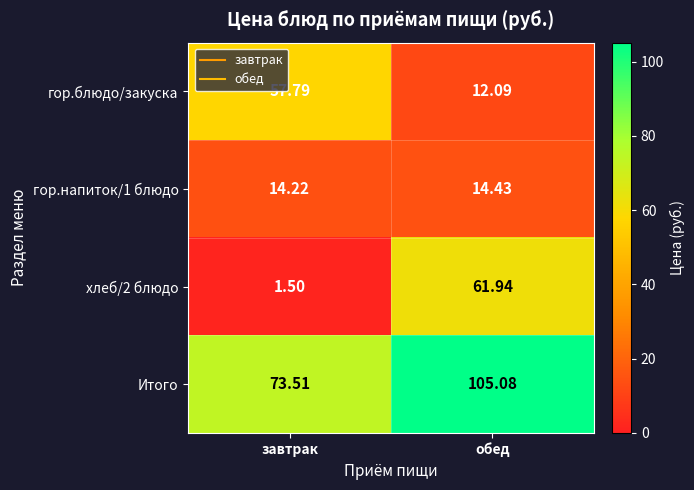

How many data points in гор.блюдо/закуска are less than 57?

1